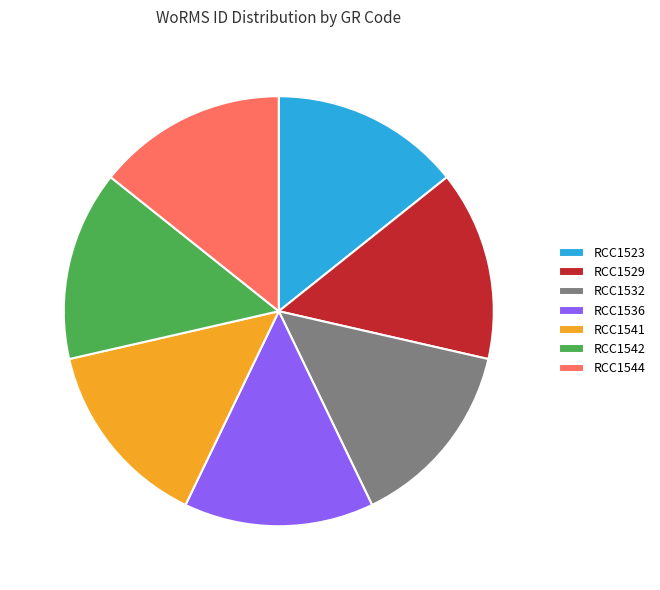

The RCC1523 slice represents 14% of the pie. True or false?

True